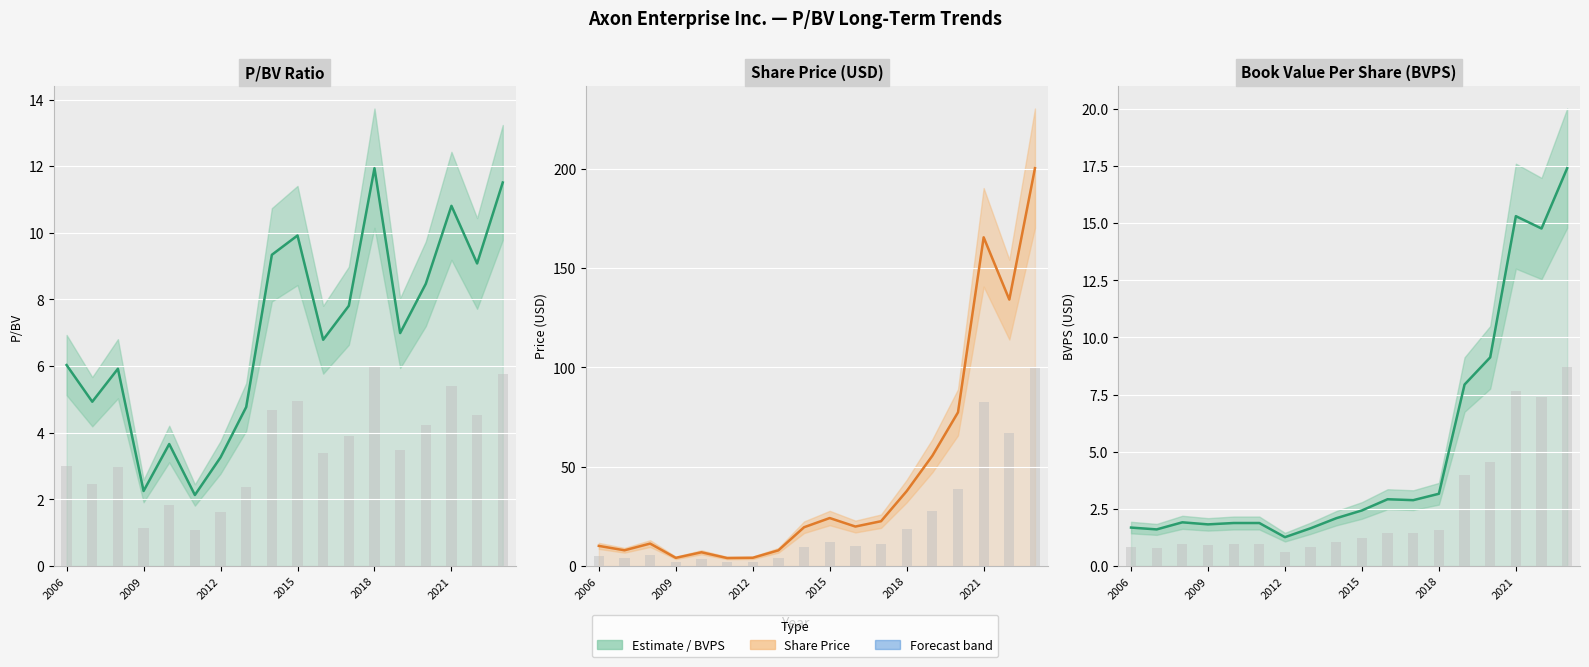

Where is P/BV nearest to the value 7?

13